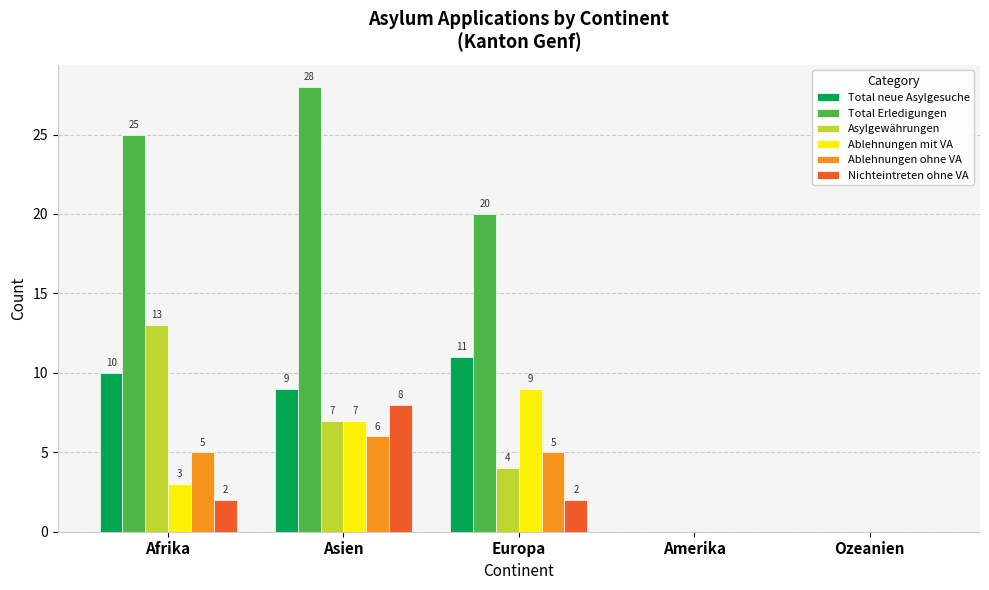

How many groups of bars are there?

5